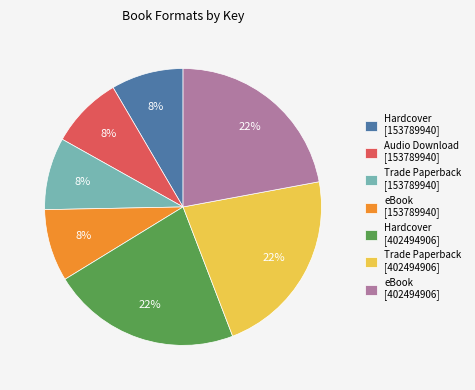

Is it true that eBook [402494906] is 8% of the pie?

False